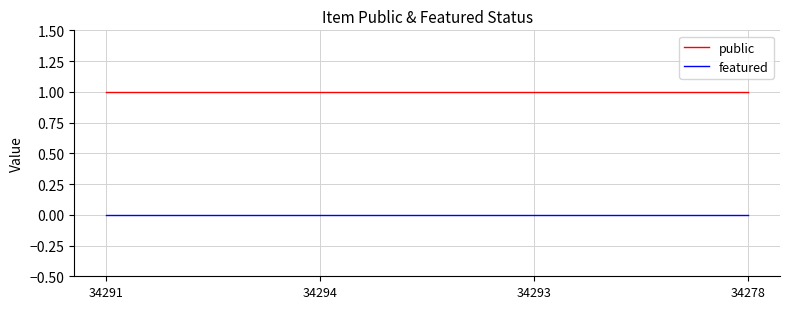

True or false: featured has more than 1 interior local peaks.

False